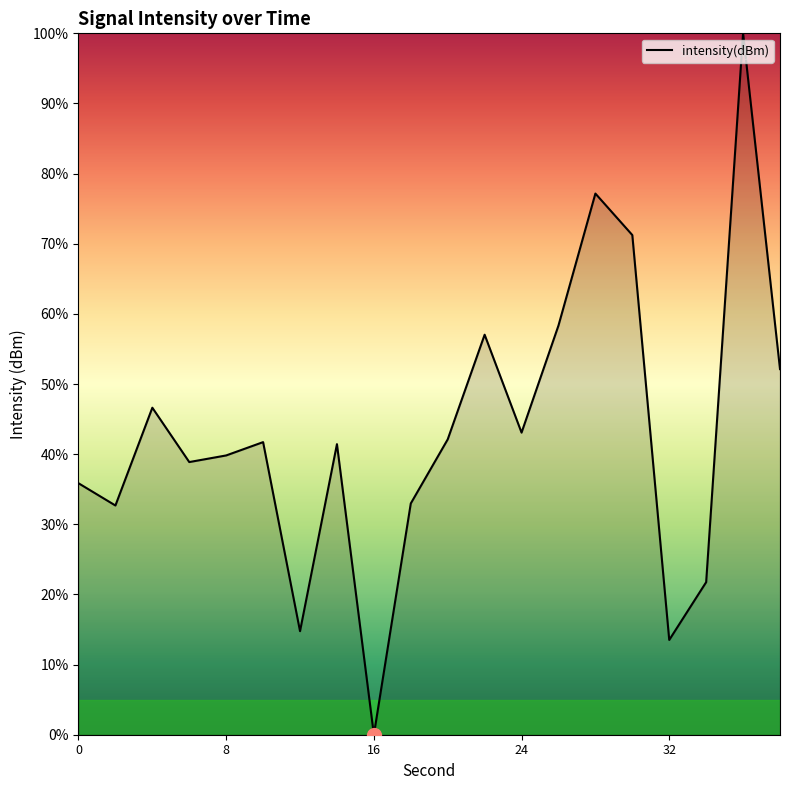

What is the greatest value displayed?

100.0